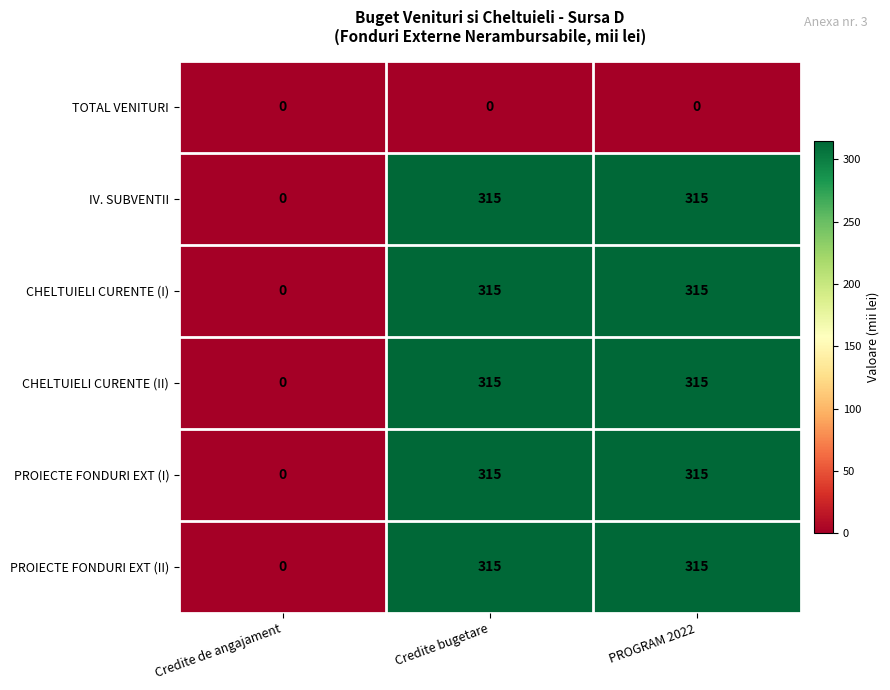

What is the total value across all series at Credite bugetare?

1575